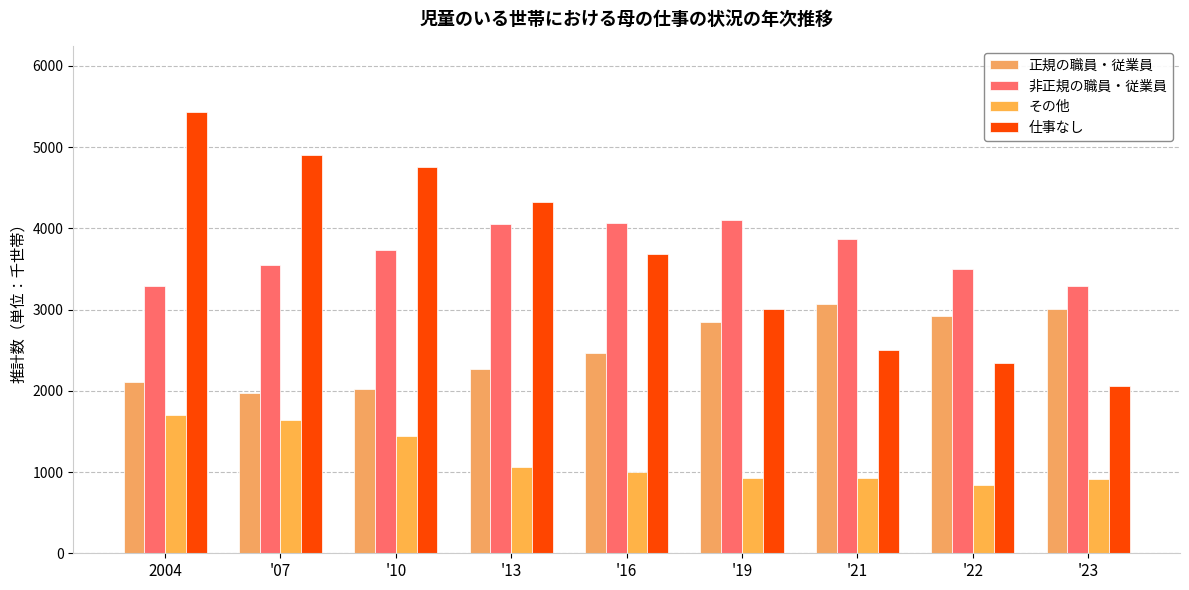

What is the difference between the 非正規の職員・従業員 values at '13 and 2004?

770